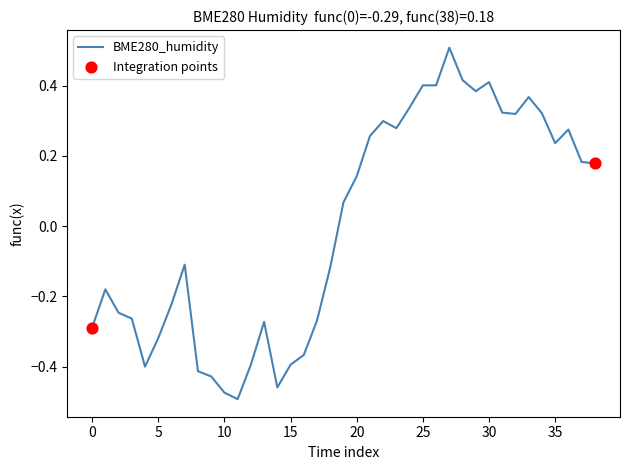

What is the maximum value shown in the chart?

0.5